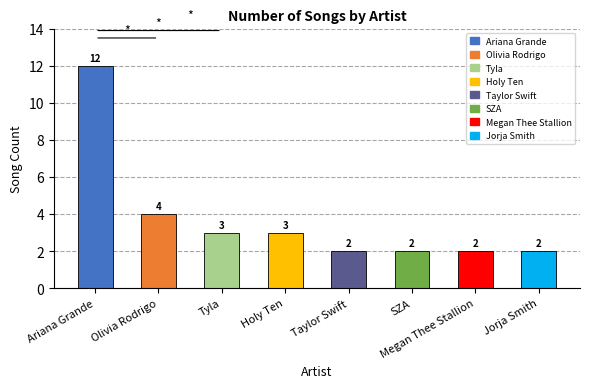

What is the minimum value shown in the chart?

2